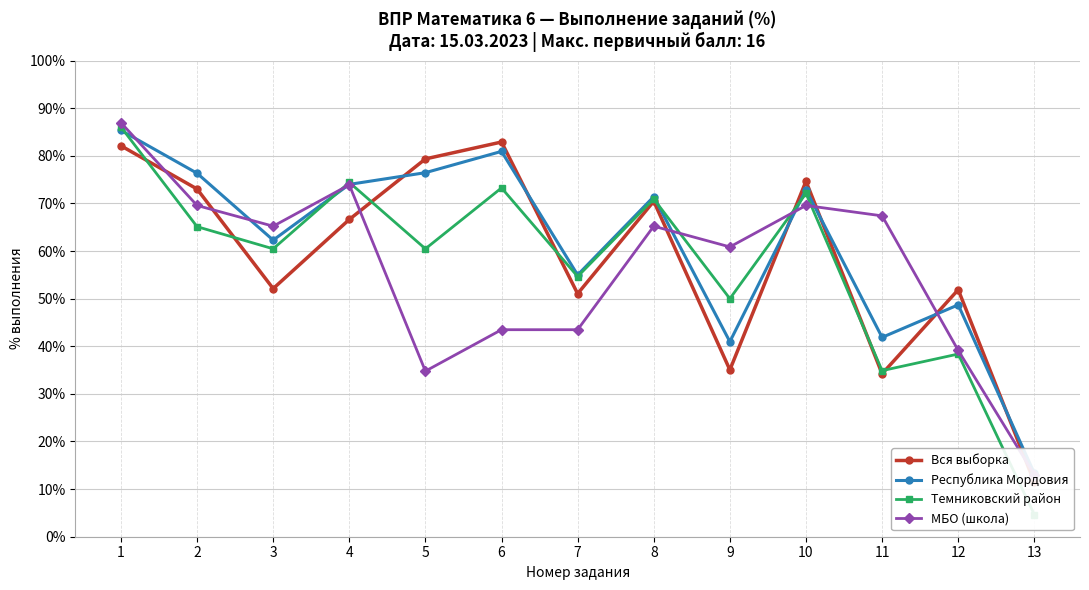

How many times do Вся выборка and МБО (школа) cross each other?

8